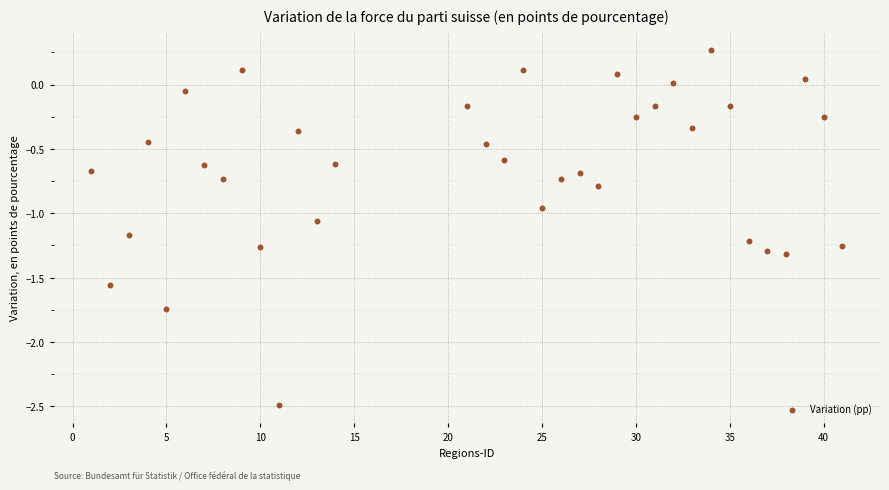

What is the range of X values (max minus min)?

40.0